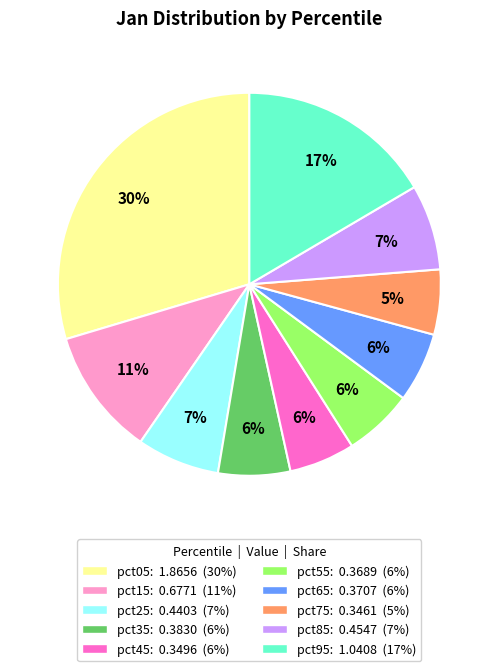

Which category has the biggest portion of the pie?

pct05